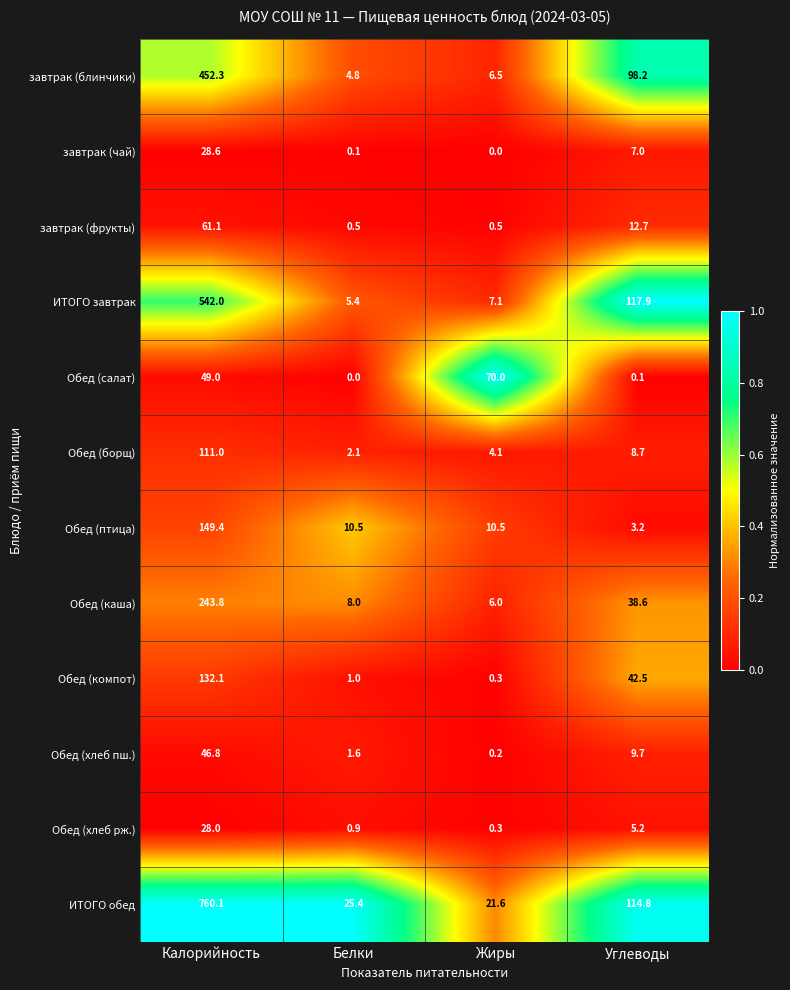

What is the maximum value shown in the chart?

760.1